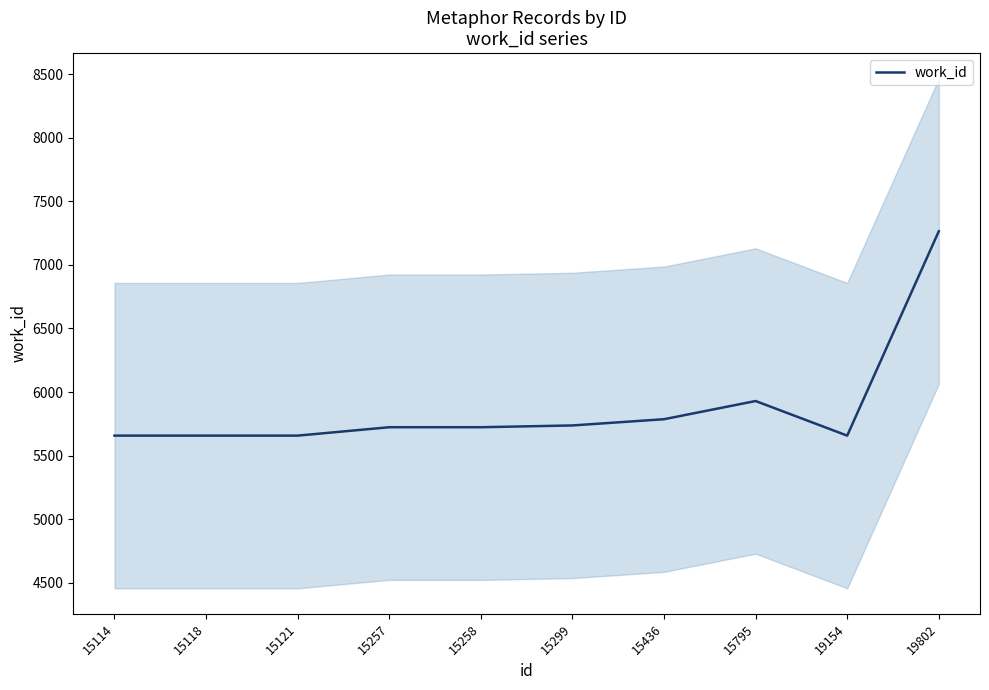

The value at 15299 is 8987. True or false?

False